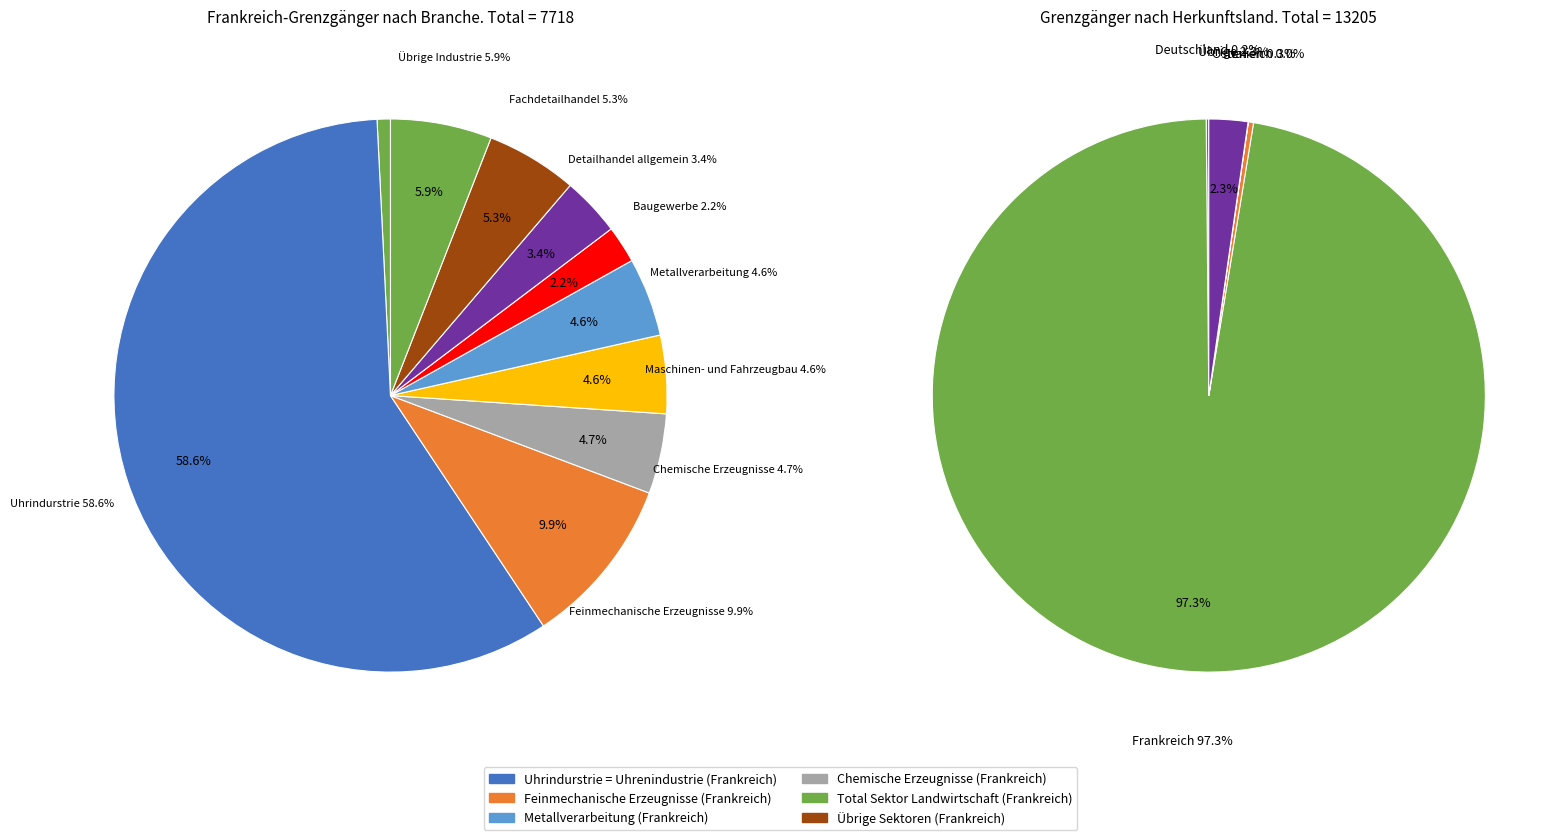

Which category has the smallest portion of the pie?

Total Sektor Landwirtschaft